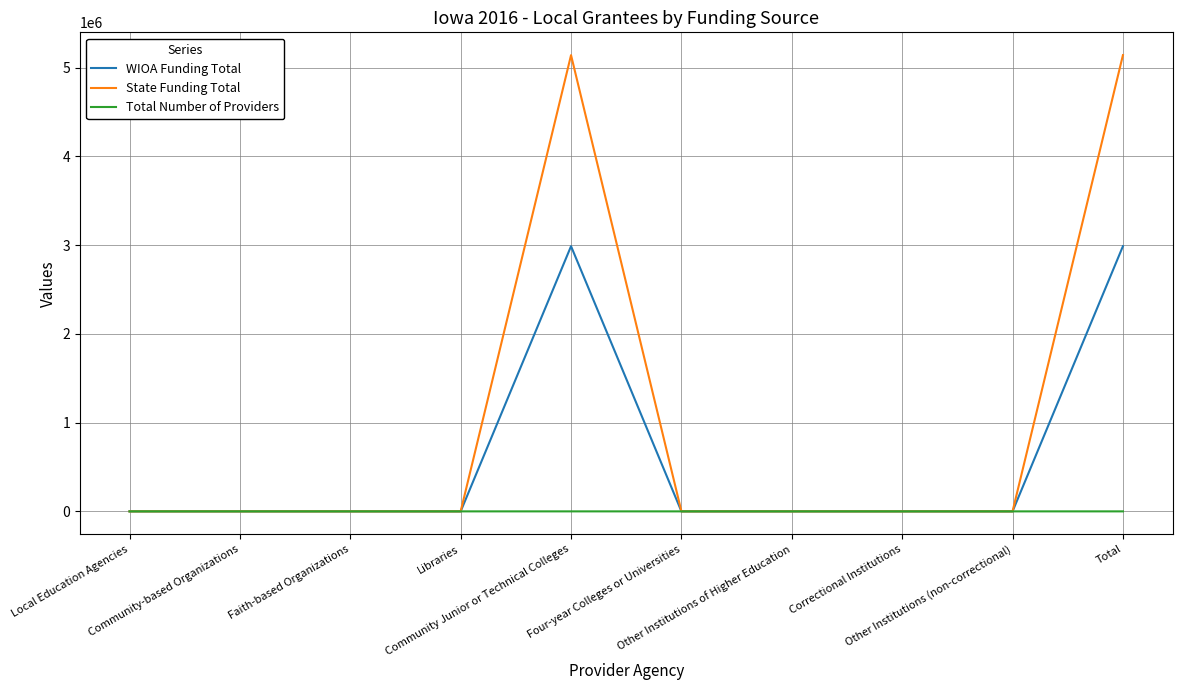

The WIOA Funding Total series shows 0 at Faith-based Organizations. True or false?

True